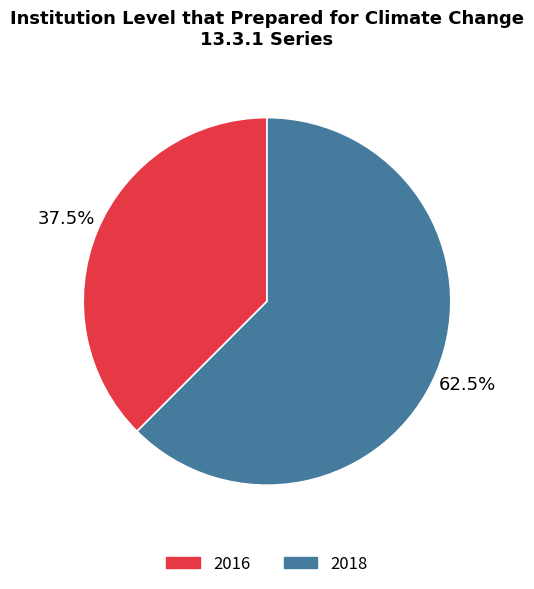

What is the largest slice in the pie chart?

2018